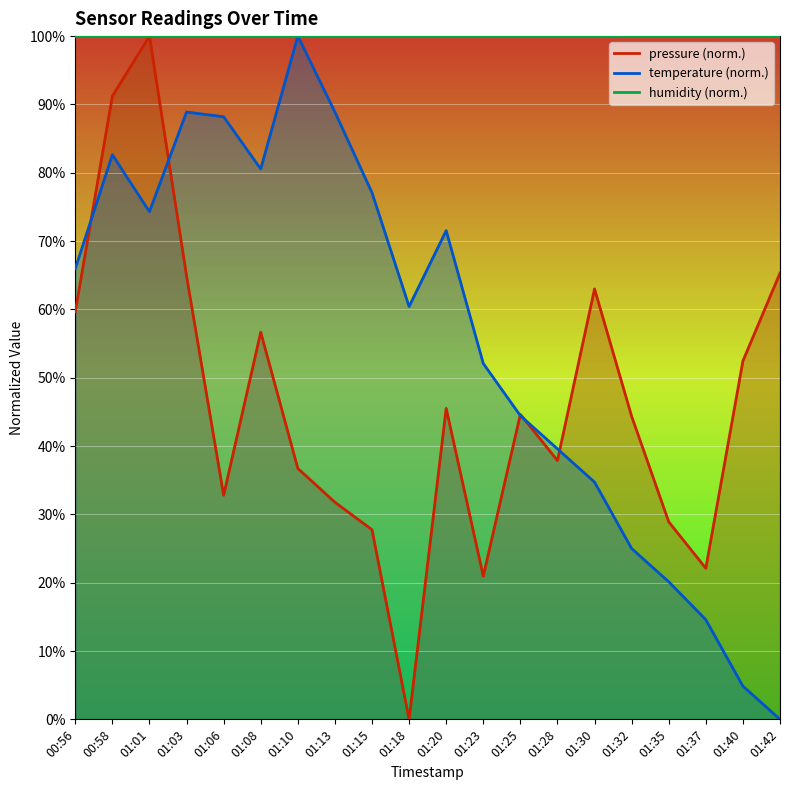

True or false: pressure and temperature cross at least once.

True